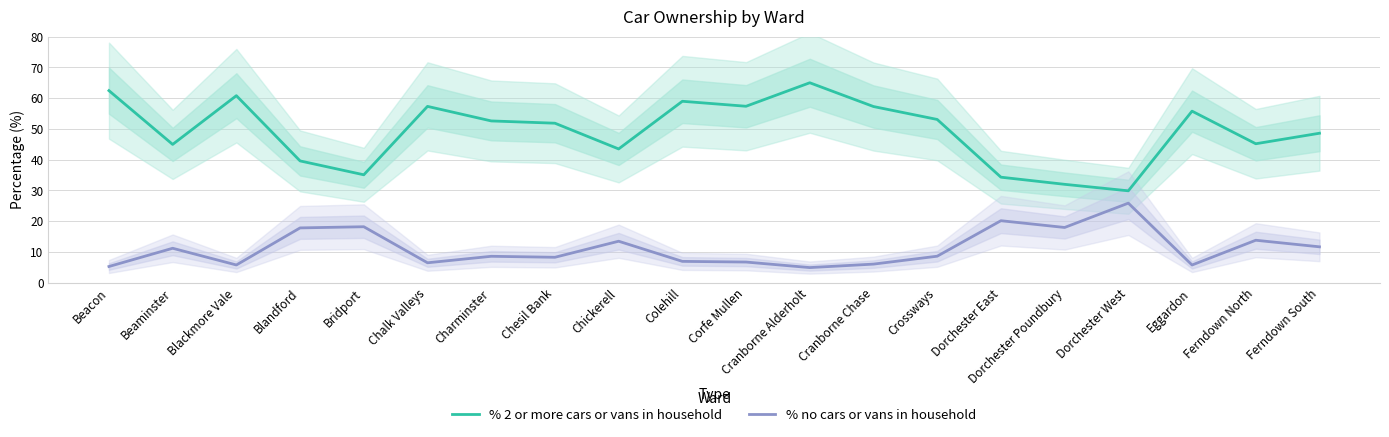

Between Dorchester East and Charminster, which is larger?

Charminster